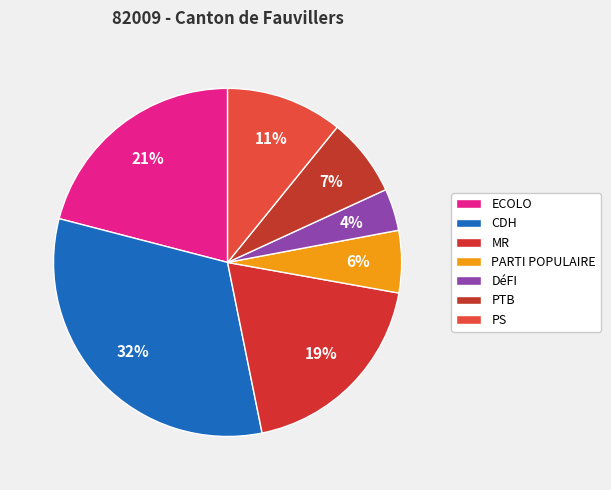

What percentage is NOT represented by PS?

89.2%